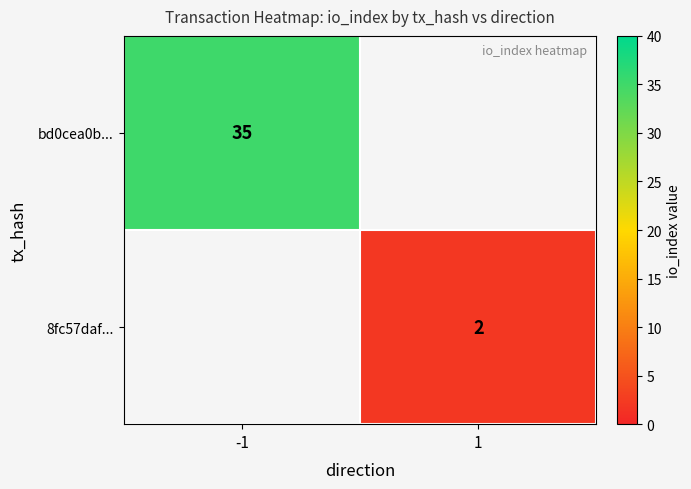

The value of 8fc57daf... at 1 is 3. True or false?

False